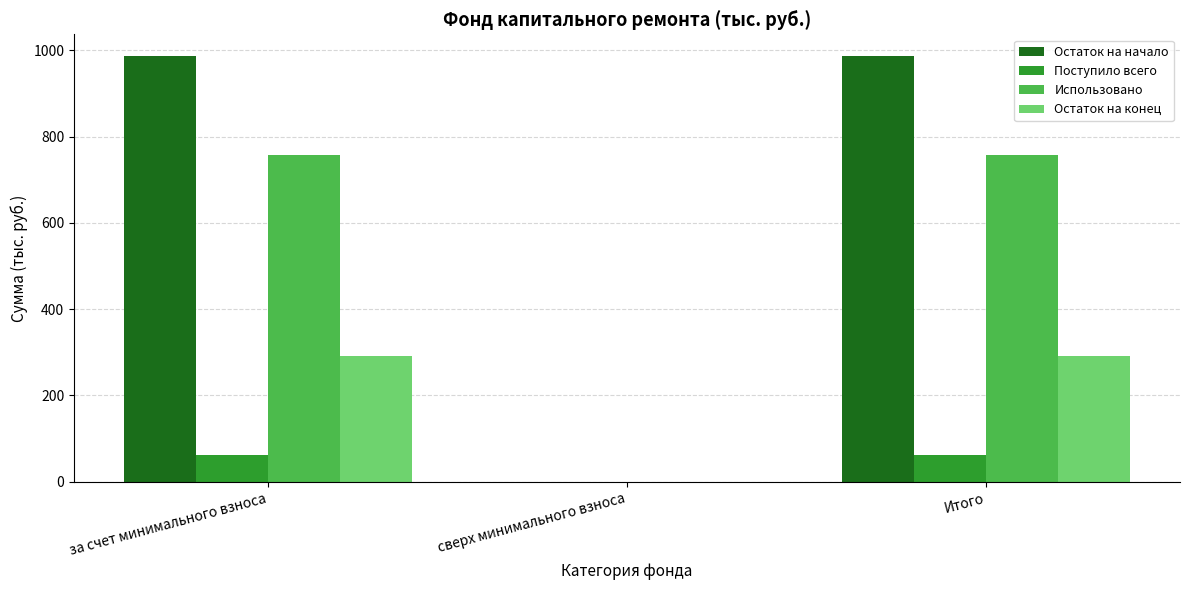

What is the sum of all Остаток на начало values?

1975.8